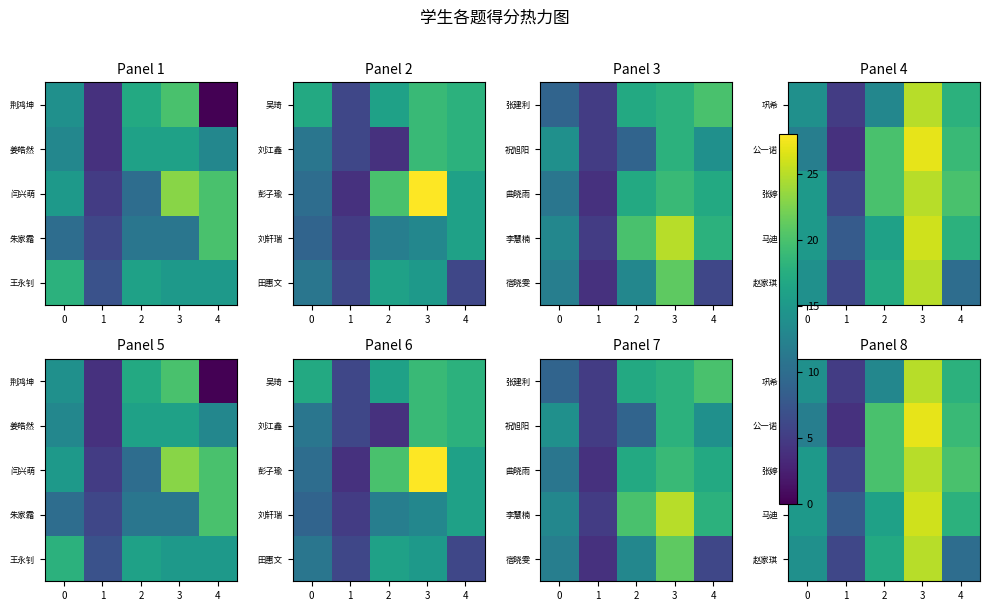

At how many categories does at least one series exceed 20?

1